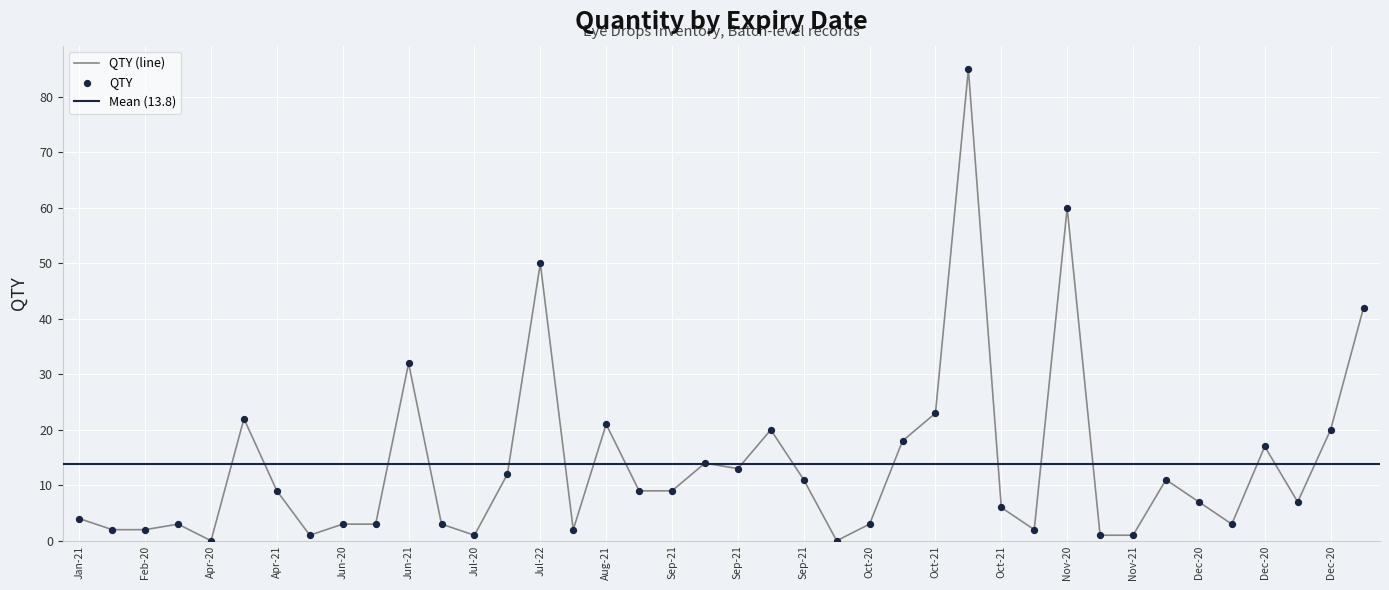

What is the change in value from 2020-07-22 to 2020-10-21?

-44